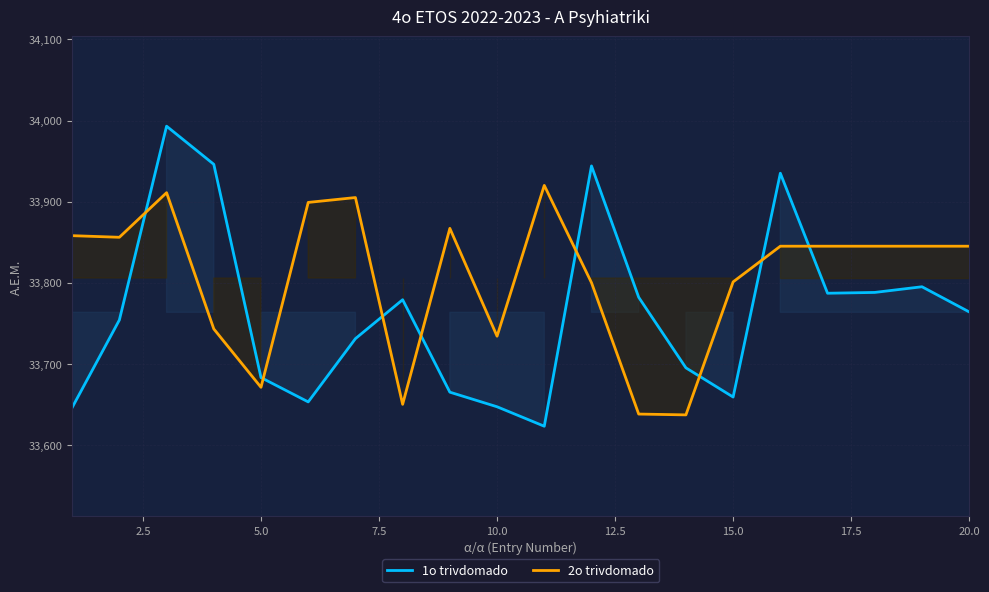

True or false: 2o trivdomado and 1o trivdomado intersect in this chart.

True